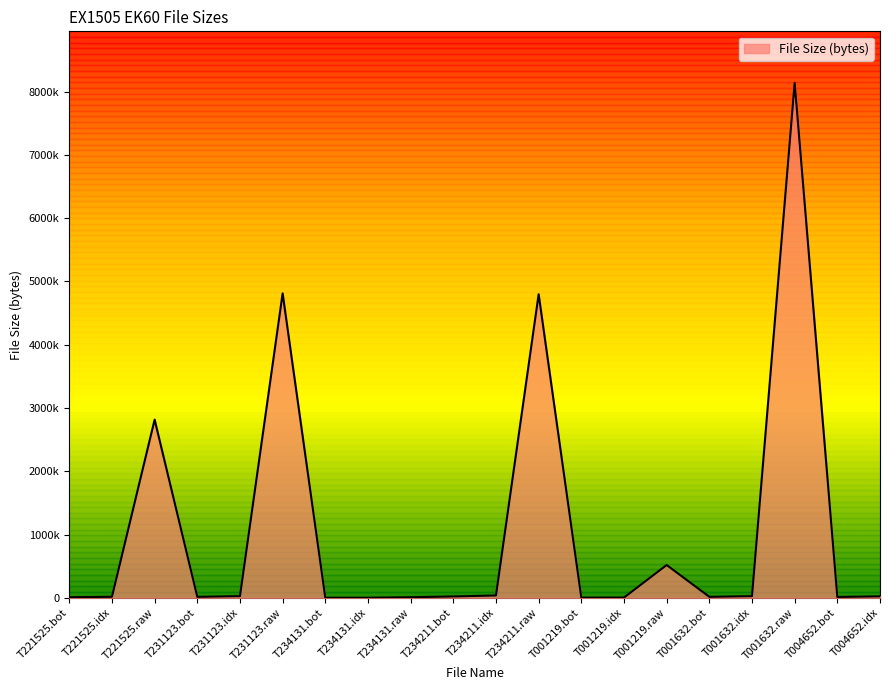

The chart shows a value of 3911 at T001219.bot. True or false?

False